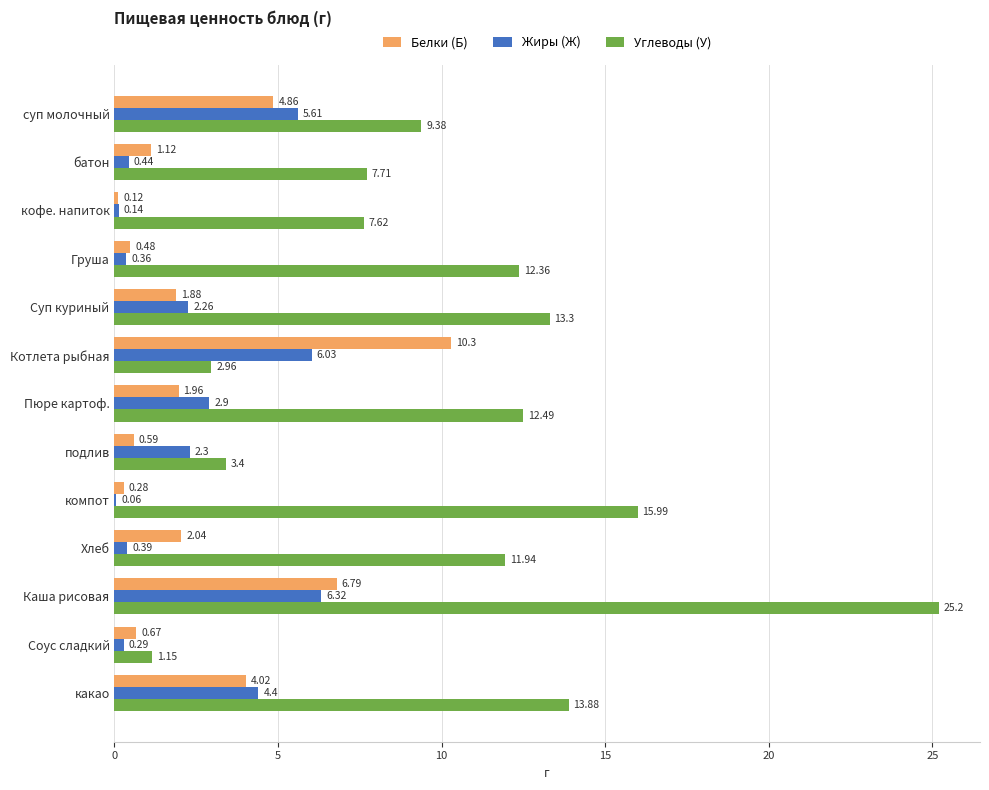

What is the sum of the Белки (Б) values at Каша рисовая and какао?

10.8